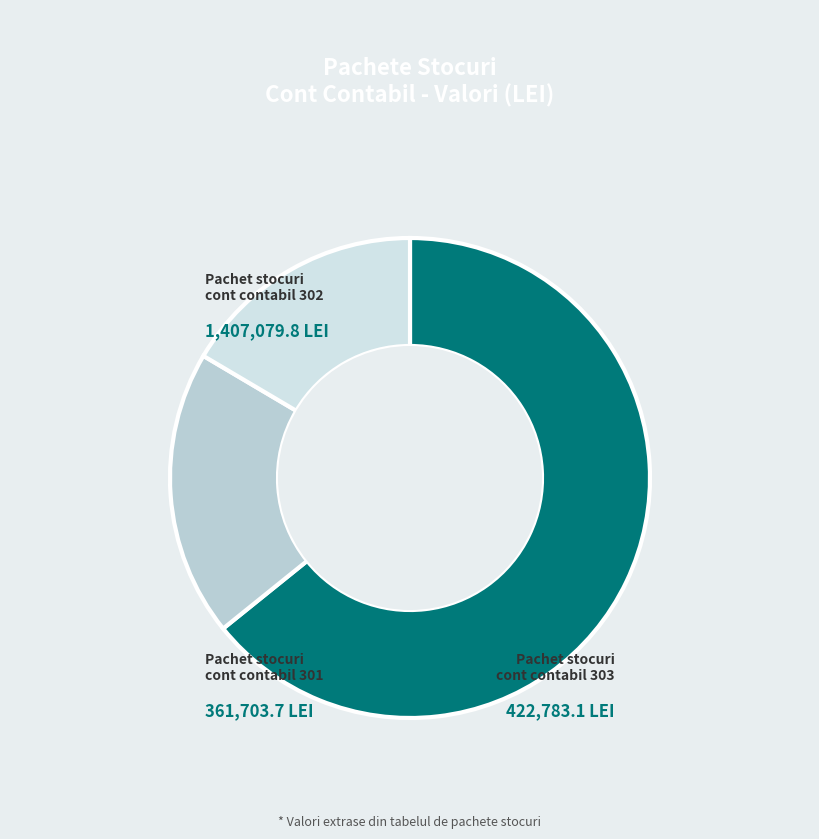

What is the smallest slice in the pie chart?

Pachet stocuri
cont contabil 301